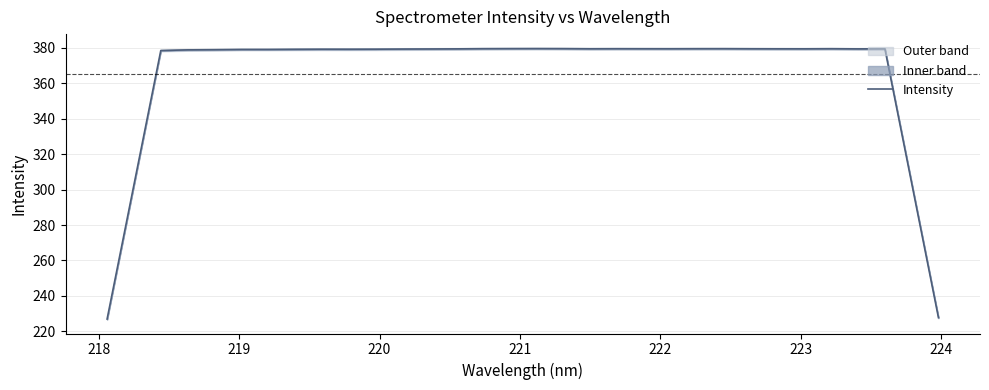

What is the minimum value shown in the chart?

226.9